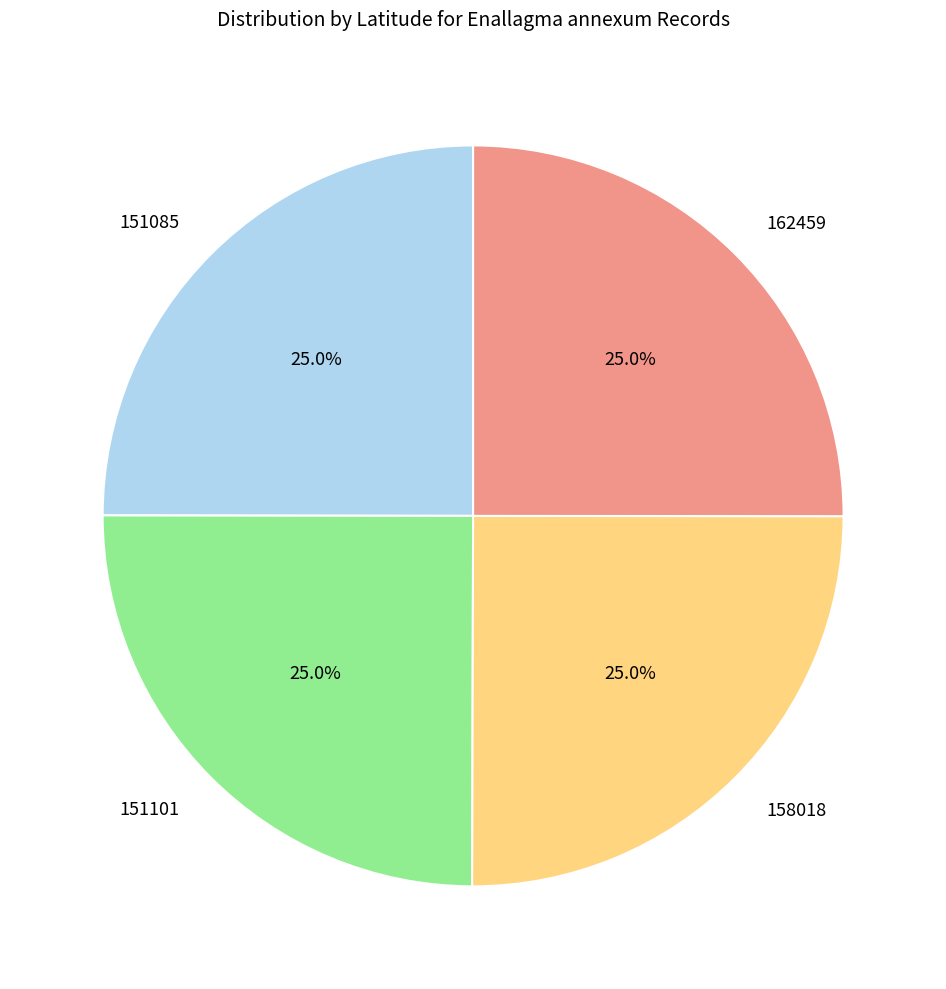

The 158018 slice represents 25% of the pie. True or false?

True